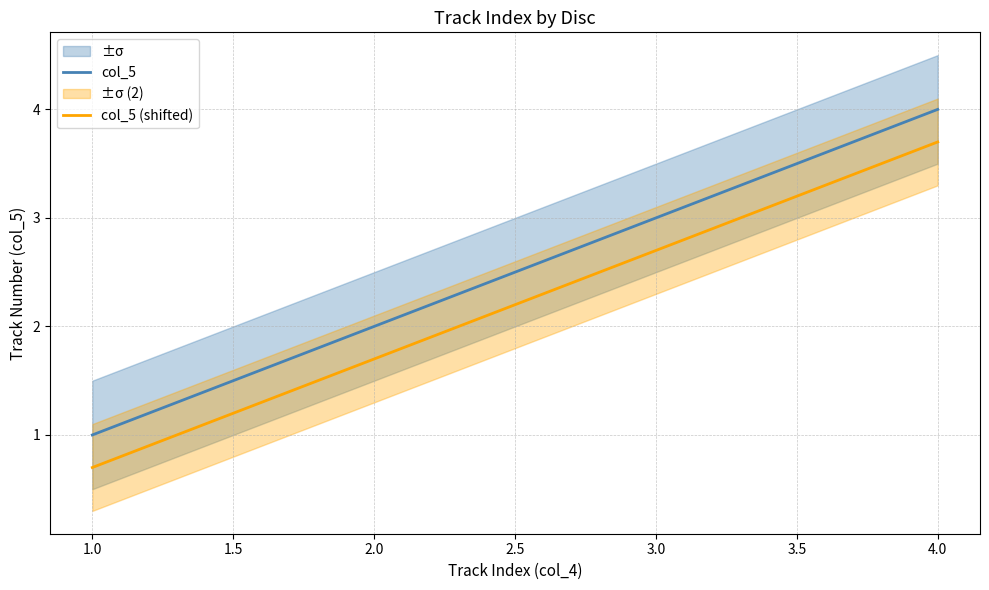

Is it true that col_5 (shifted) equals 2.7 at 3.0?

True